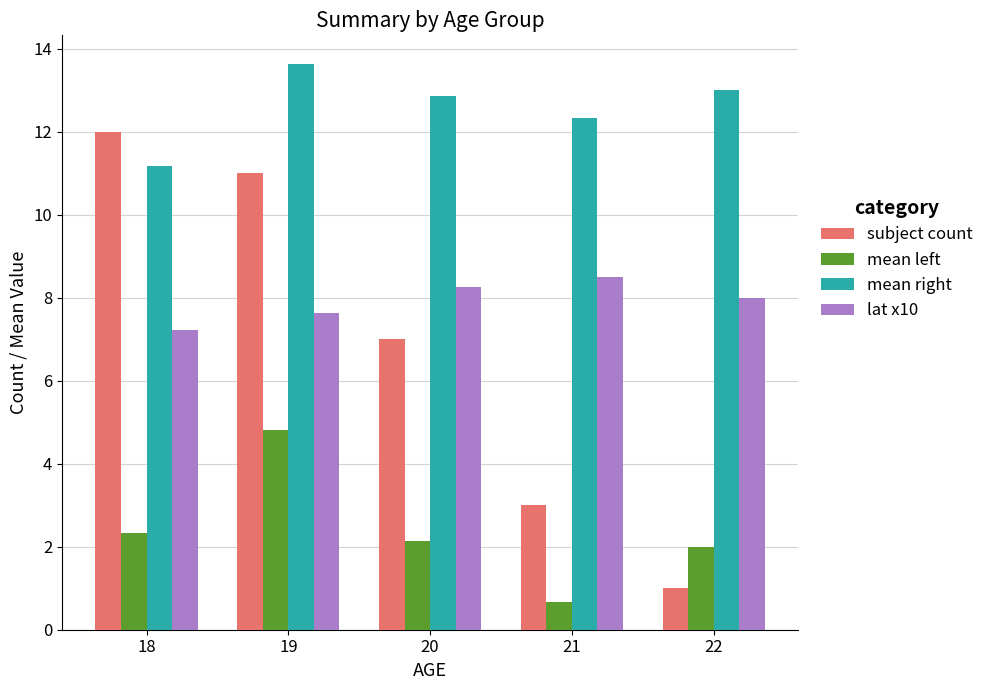

Rank the series at 22 from lowest to highest value.

subject count, mean left, lat x10, mean right